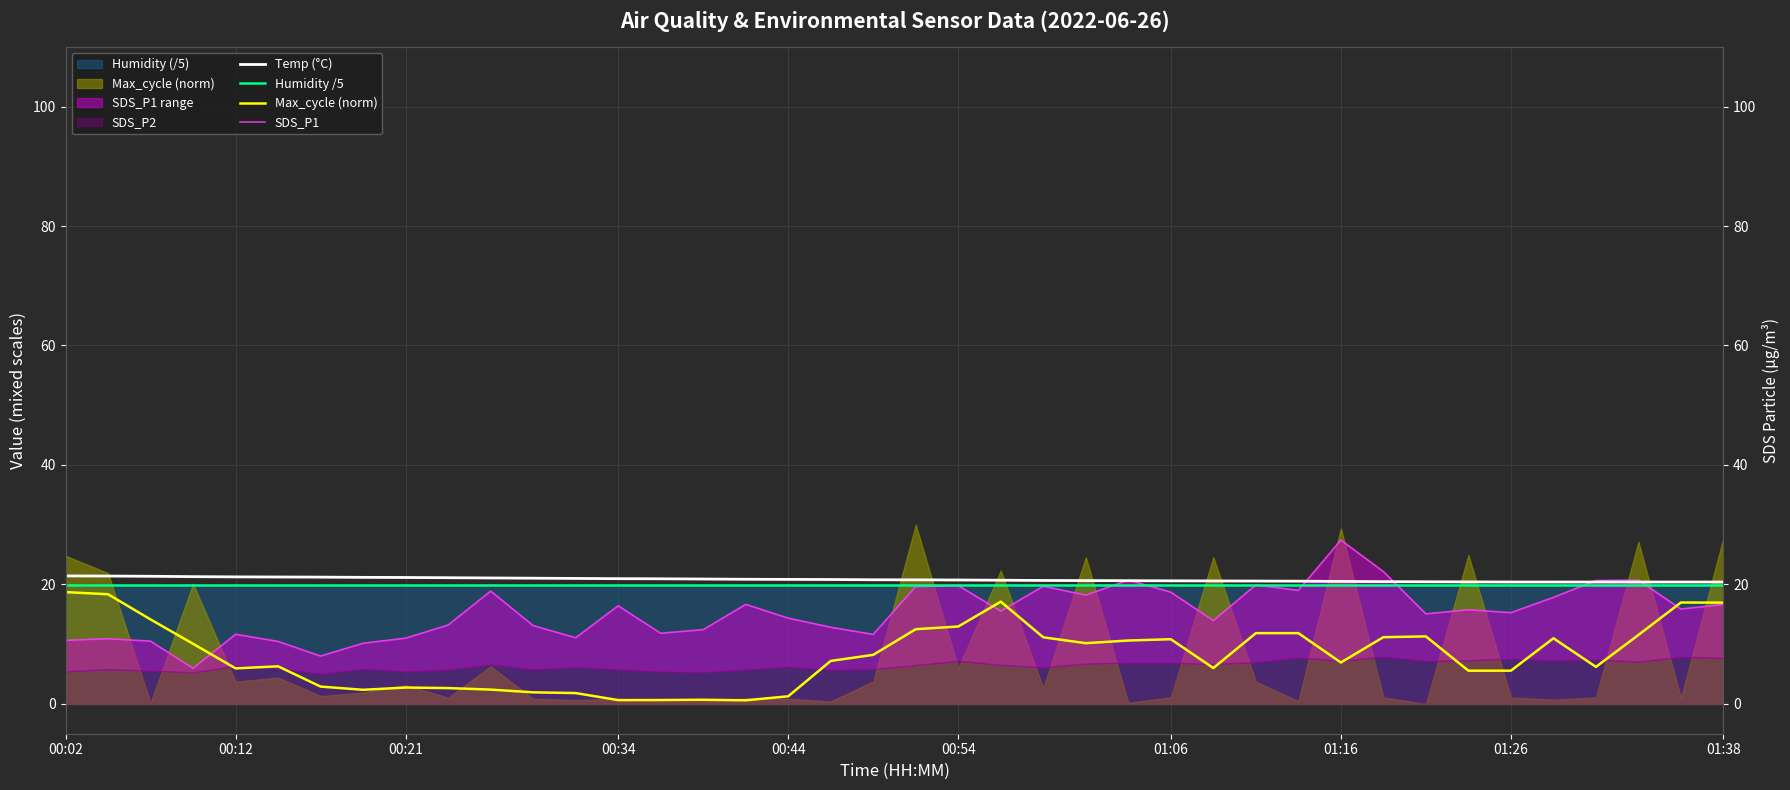

Which series has the largest total across all categories?

Temp (°C)